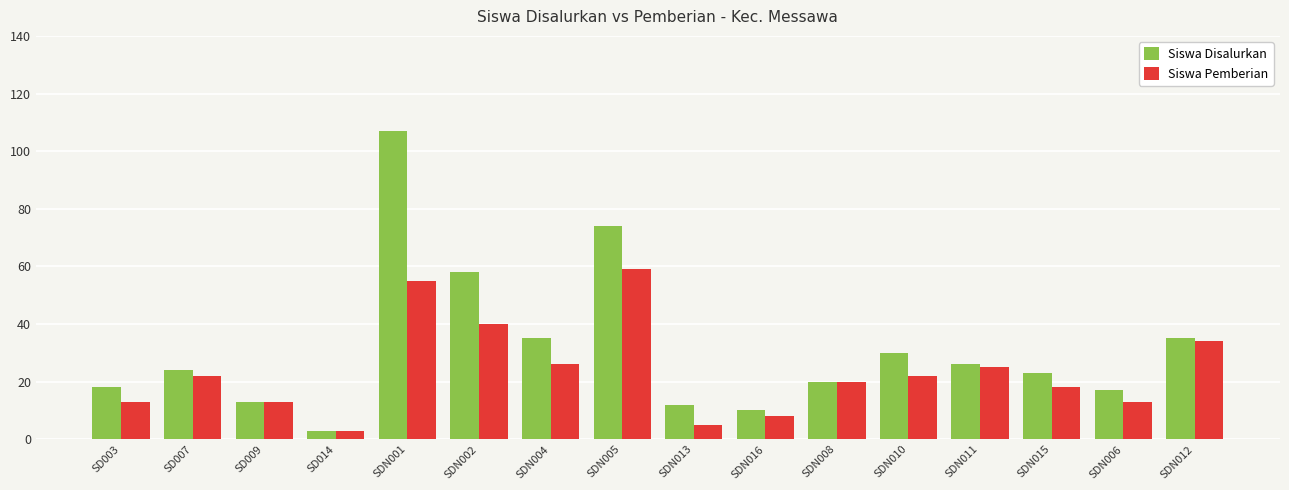

Reading left to right, list all the values displayed in this chart.

Siswa Disalurkan: 18	24	13	3	107	58	35	74	12	10	20	30	26	23	17	35
Siswa Pemberian: 13	22	13	3	55	40	26	59	5	8	20	22	25	18	13	34